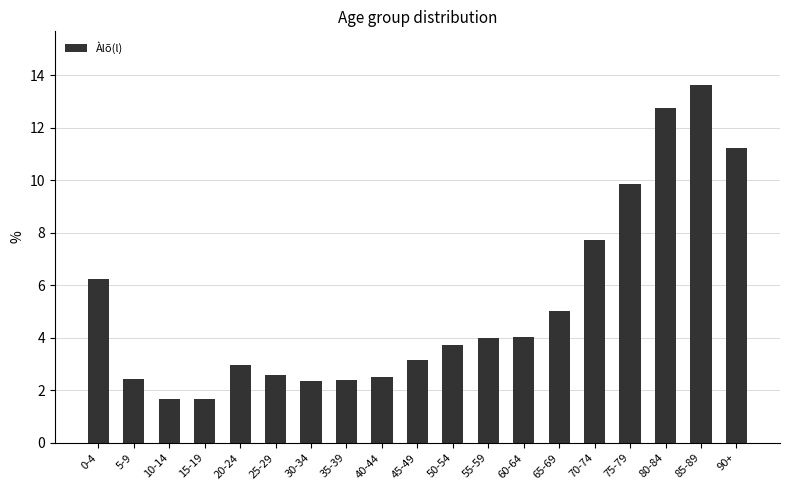

What is the minimum value shown in the chart?

1.7